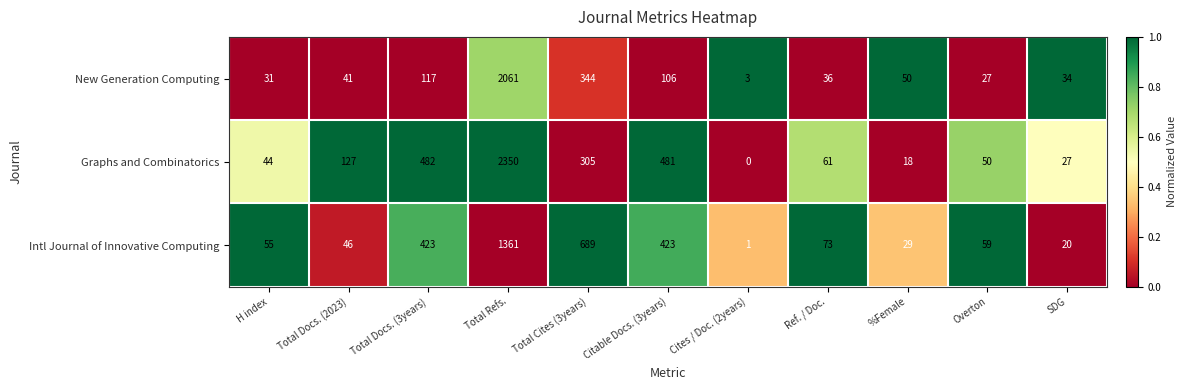

Rank the series at Total Docs. (3years) from lowest to highest value.

New Generation Computing, Intl Journal of Innovative Computing, Graphs and Combinatorics